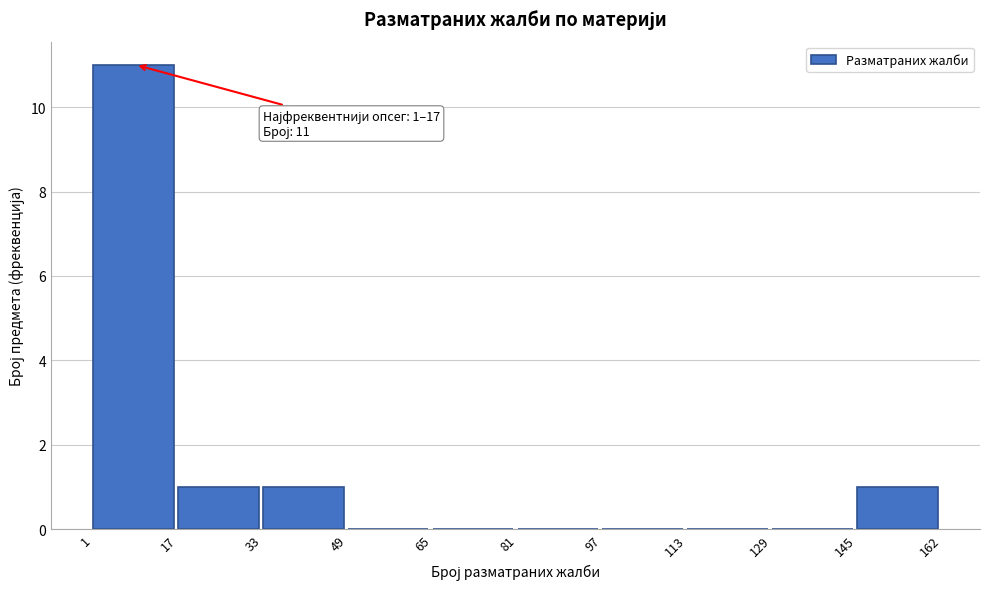

Which range on the x-axis has the tallest bar?

1 to 17